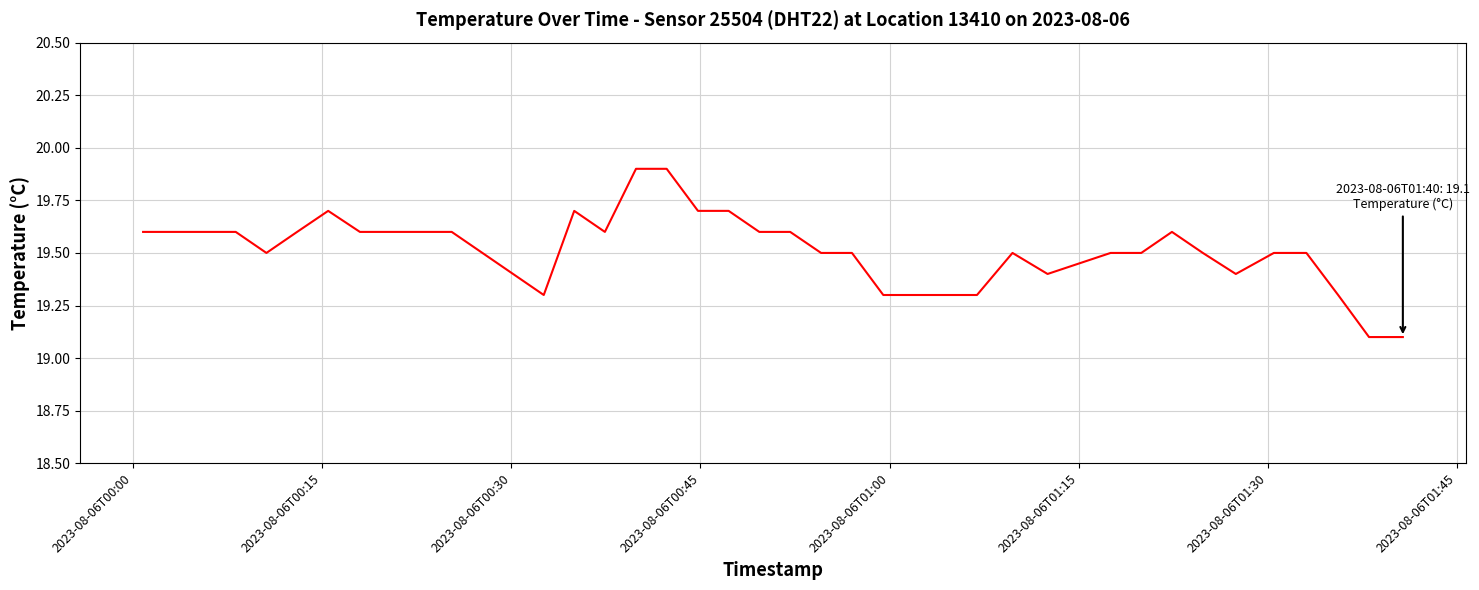

Is this an area chart (filled region under the line)?

No